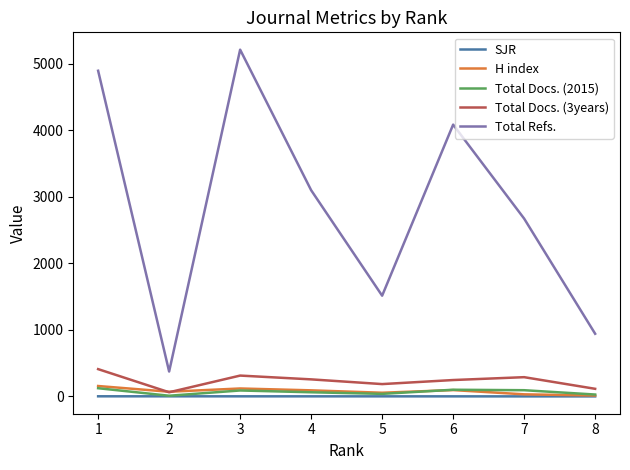

What is the difference between the Total Docs. (2015) values at 5 and 7?

55.0